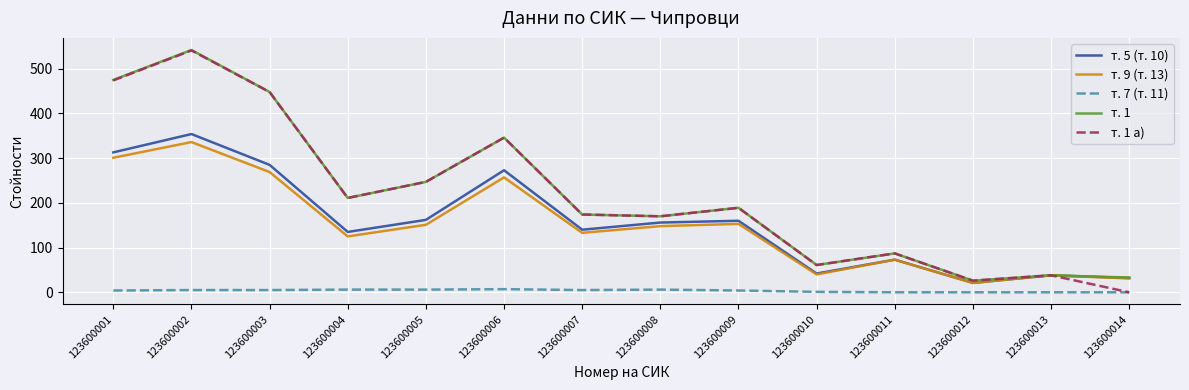

True or false: т. 9 (т. 13) has a value of 269 at 123600003.

True